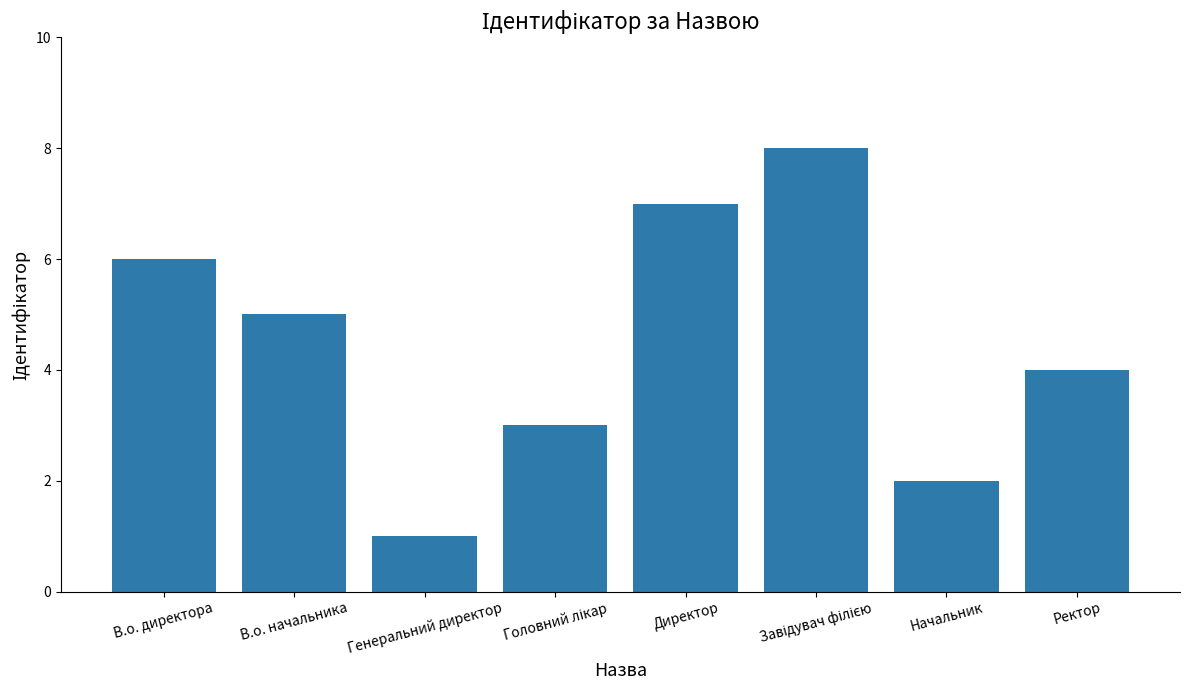

What is the value of the 8th bar from the left?

4